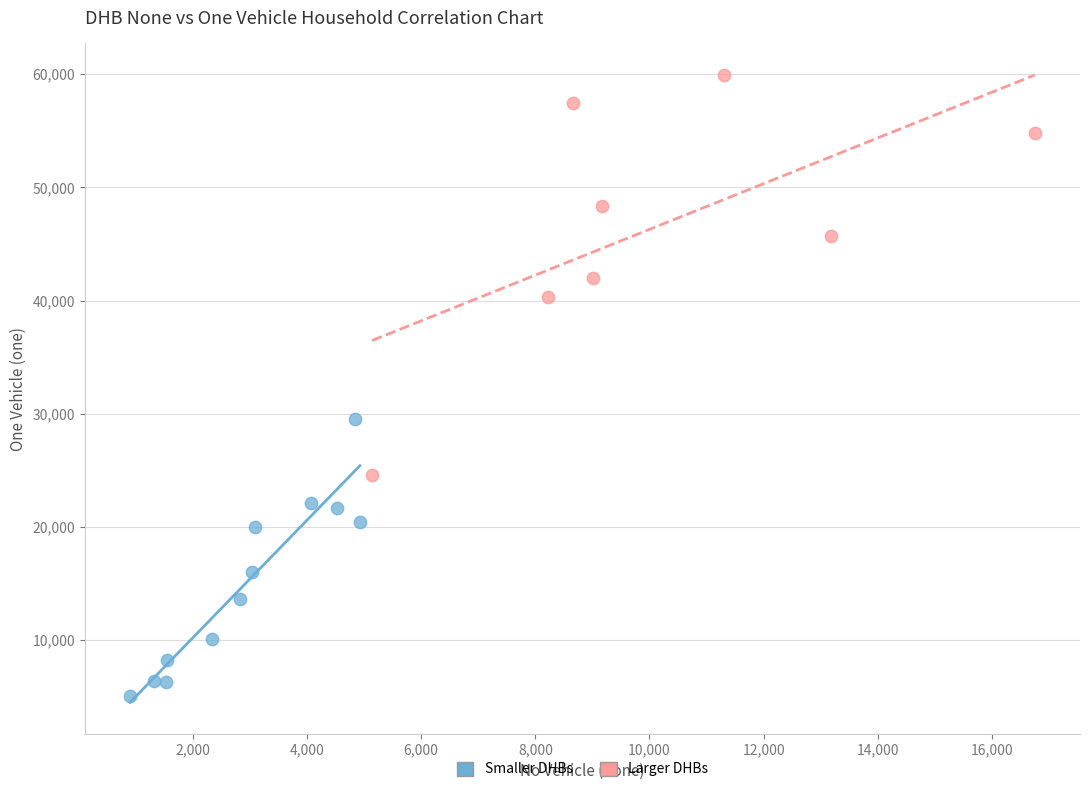

What are all the series names shown in the legend?

Smaller DHBs, Larger DHBs